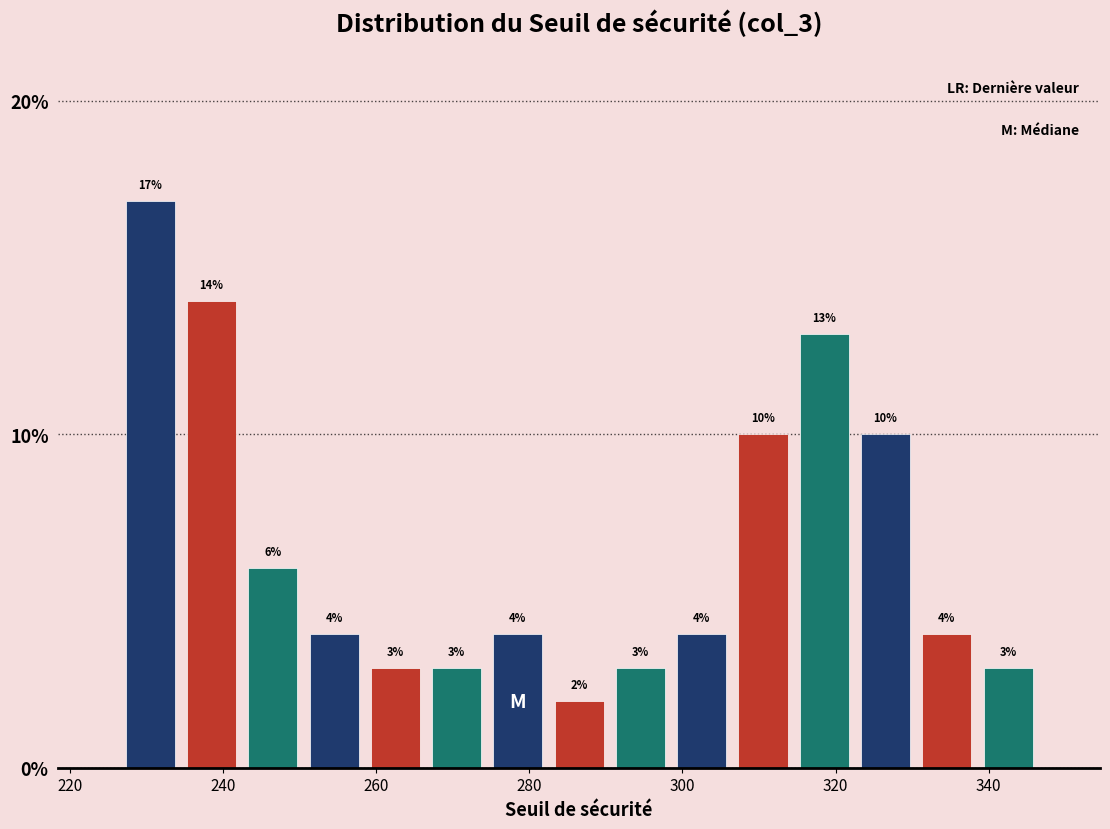

What is the height of the bar covering 234 to 242 on the x-axis? The bar edges are not printed on the chart, so give them approximately, as read against the axis.

14